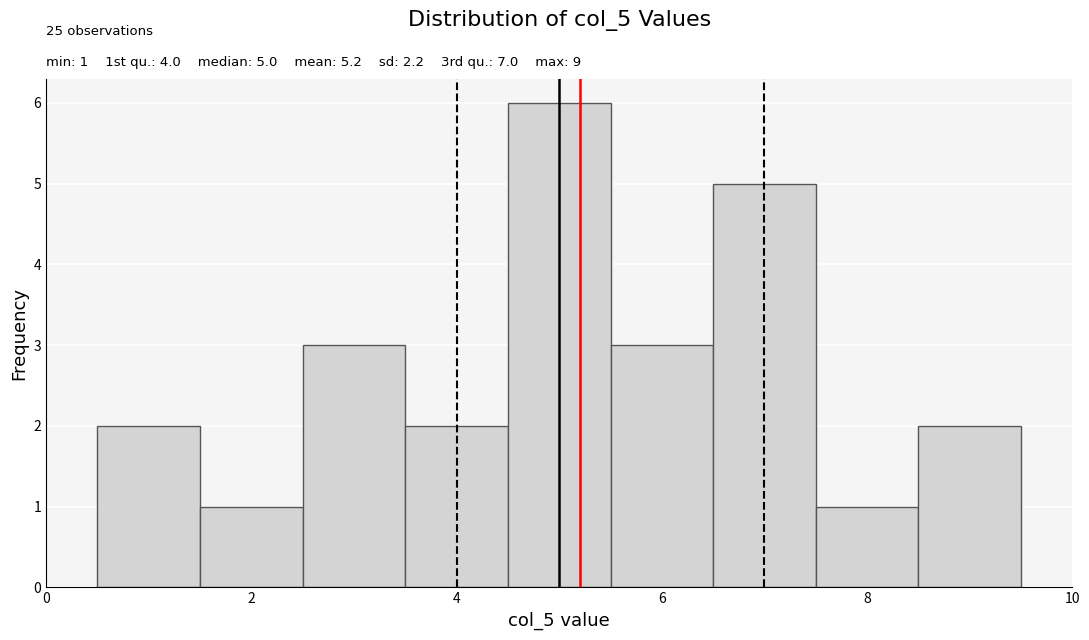

Which range on the x-axis has the tallest bar?

4.5 to 5.5